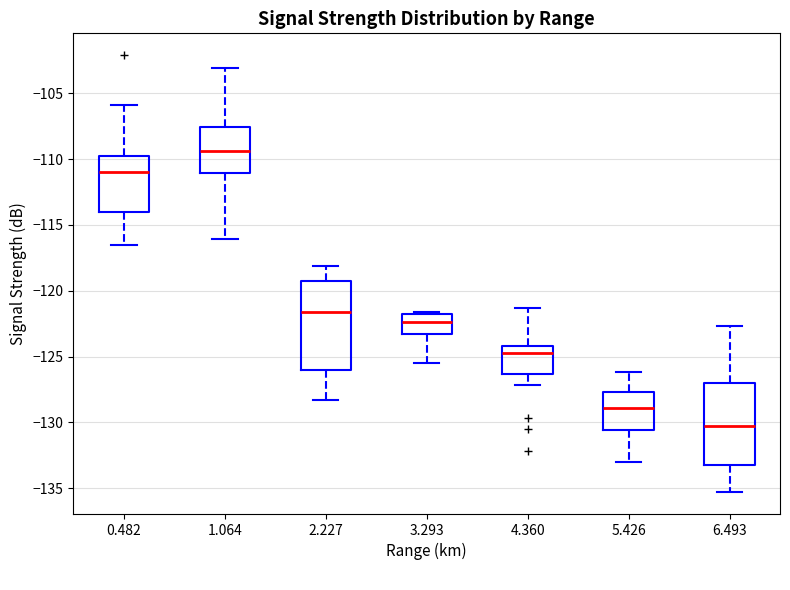

Which box is the tallest, from its lower edge to its upper edge?

2.227